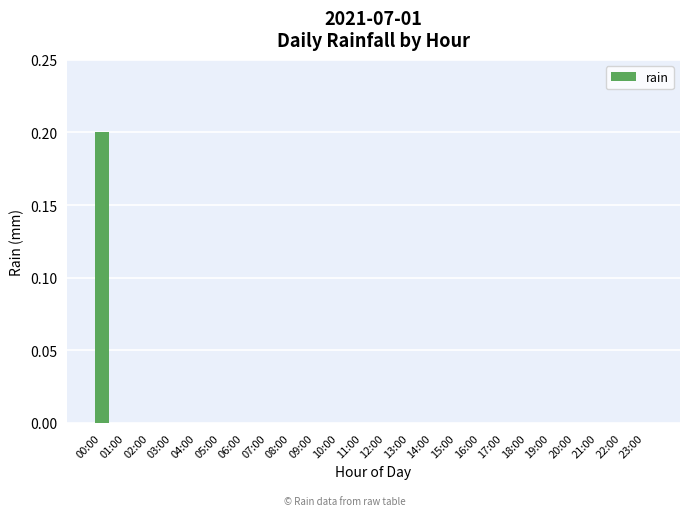

True or false: the data shows 0.0 at 09:00.

True